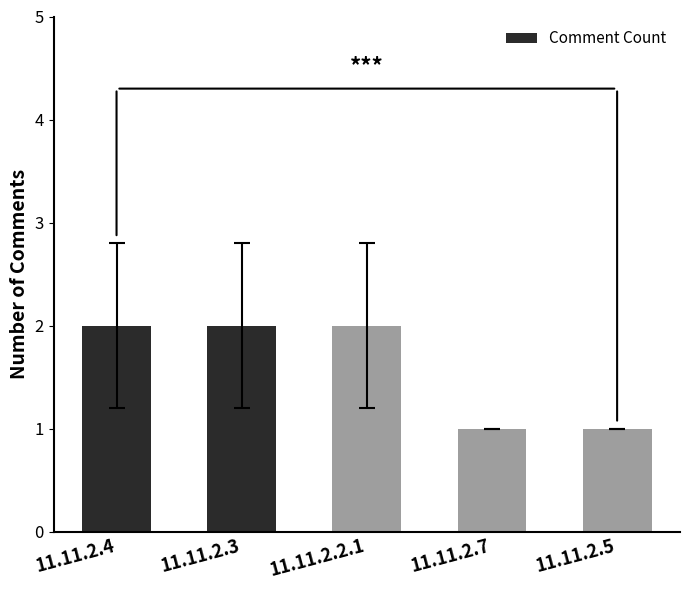

True or false: the data shows 3 at 11.11.2.4.

False